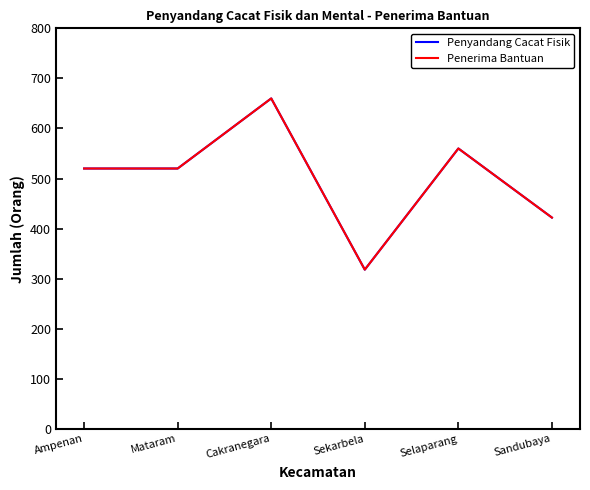

Is it true that Penerima Bantuan equals 660 at Cakranegara?

True